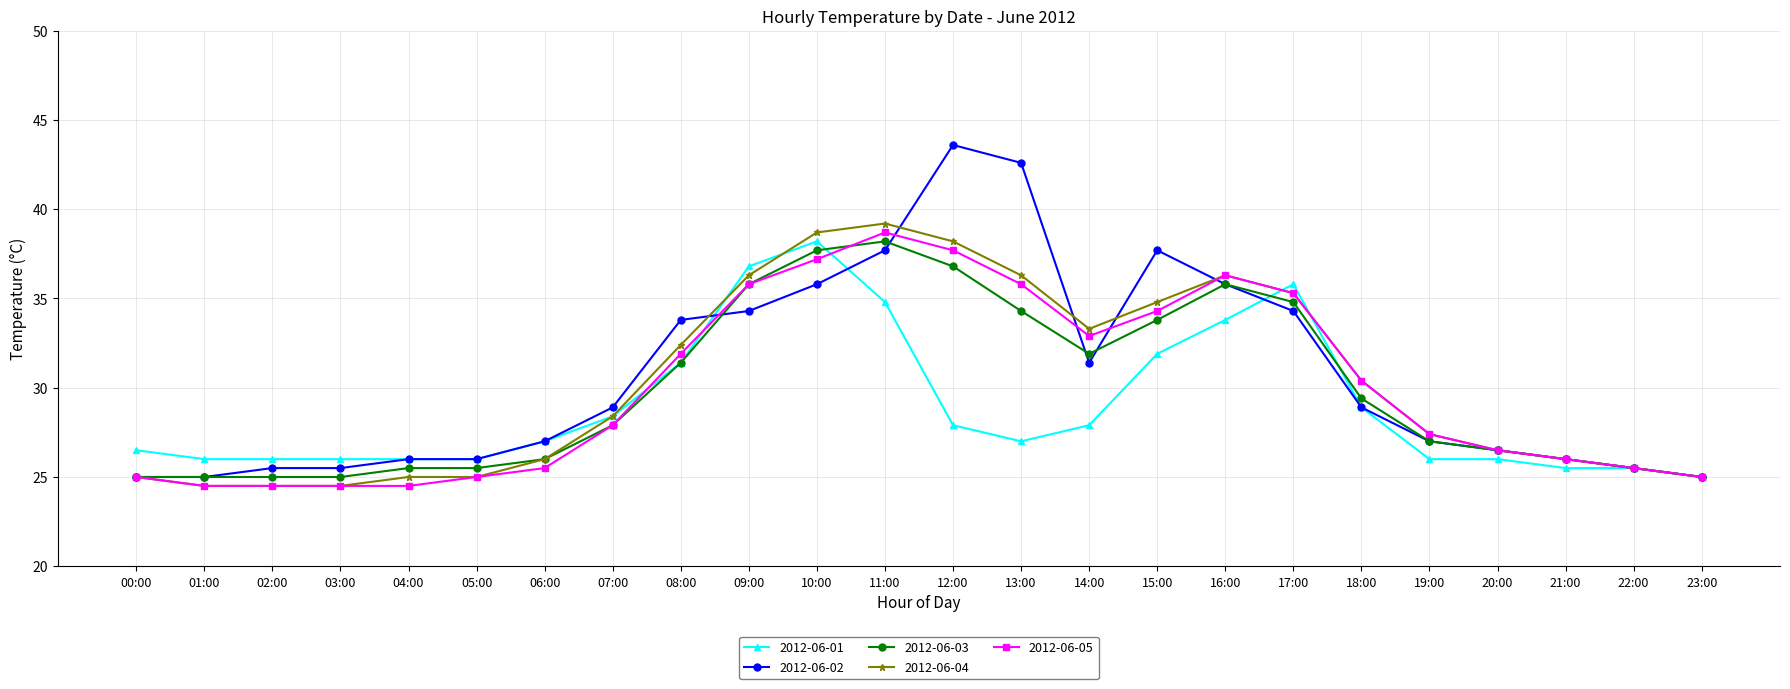

Reading right to left, transcribe all the data shown in this chart.

2012-06-01: 25.0	25.5	25.5	26.0	26.0	28.9	35.8	33.8	31.9	27.9	27.0	27.9	34.8	38.2	36.8	31.4	28.4	27.0	26.0	26.0	26.0	26.0	26.0	26.5
2012-06-02: 25.0	25.5	26.0	26.5	27.0	28.9	34.3	35.8	37.7	31.4	42.6	43.6	37.7	35.8	34.3	33.8	28.9	27.0	26.0	26.0	25.5	25.5	25.0	25.0
2012-06-03: 25.0	25.5	26.0	26.5	27.0	29.4	34.8	35.8	33.8	31.9	34.3	36.8	38.2	37.7	35.8	31.4	27.9	26.0	25.5	25.5	25.0	25.0	25.0	25.0
2012-06-04: 25.0	25.5	26.0	26.5	27.4	30.4	35.3	36.3	34.8	33.3	36.3	38.2	39.2	38.7	36.3	32.4	28.4	26.0	25.0	25.0	24.5	24.5	24.5	25.0
2012-06-05: 25.0	25.5	26.0	26.5	27.4	30.4	35.3	36.3	34.3	32.9	35.8	37.7	38.7	37.2	35.8	31.9	27.9	25.5	25.0	24.5	24.5	24.5	24.5	25.0